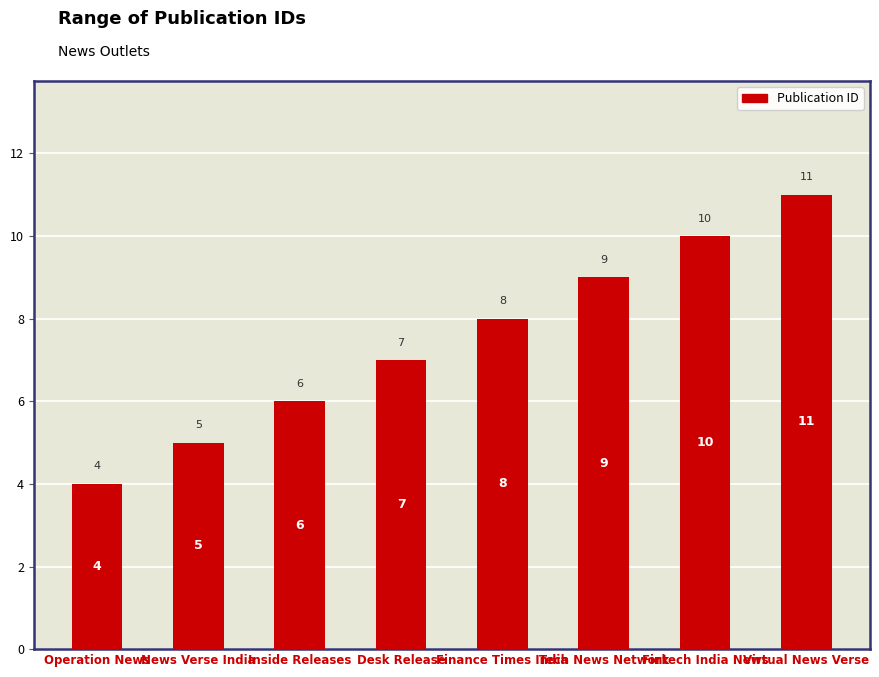

Reading left to right, list all the values displayed in this chart.

4	5	6	7	8	9	10	11